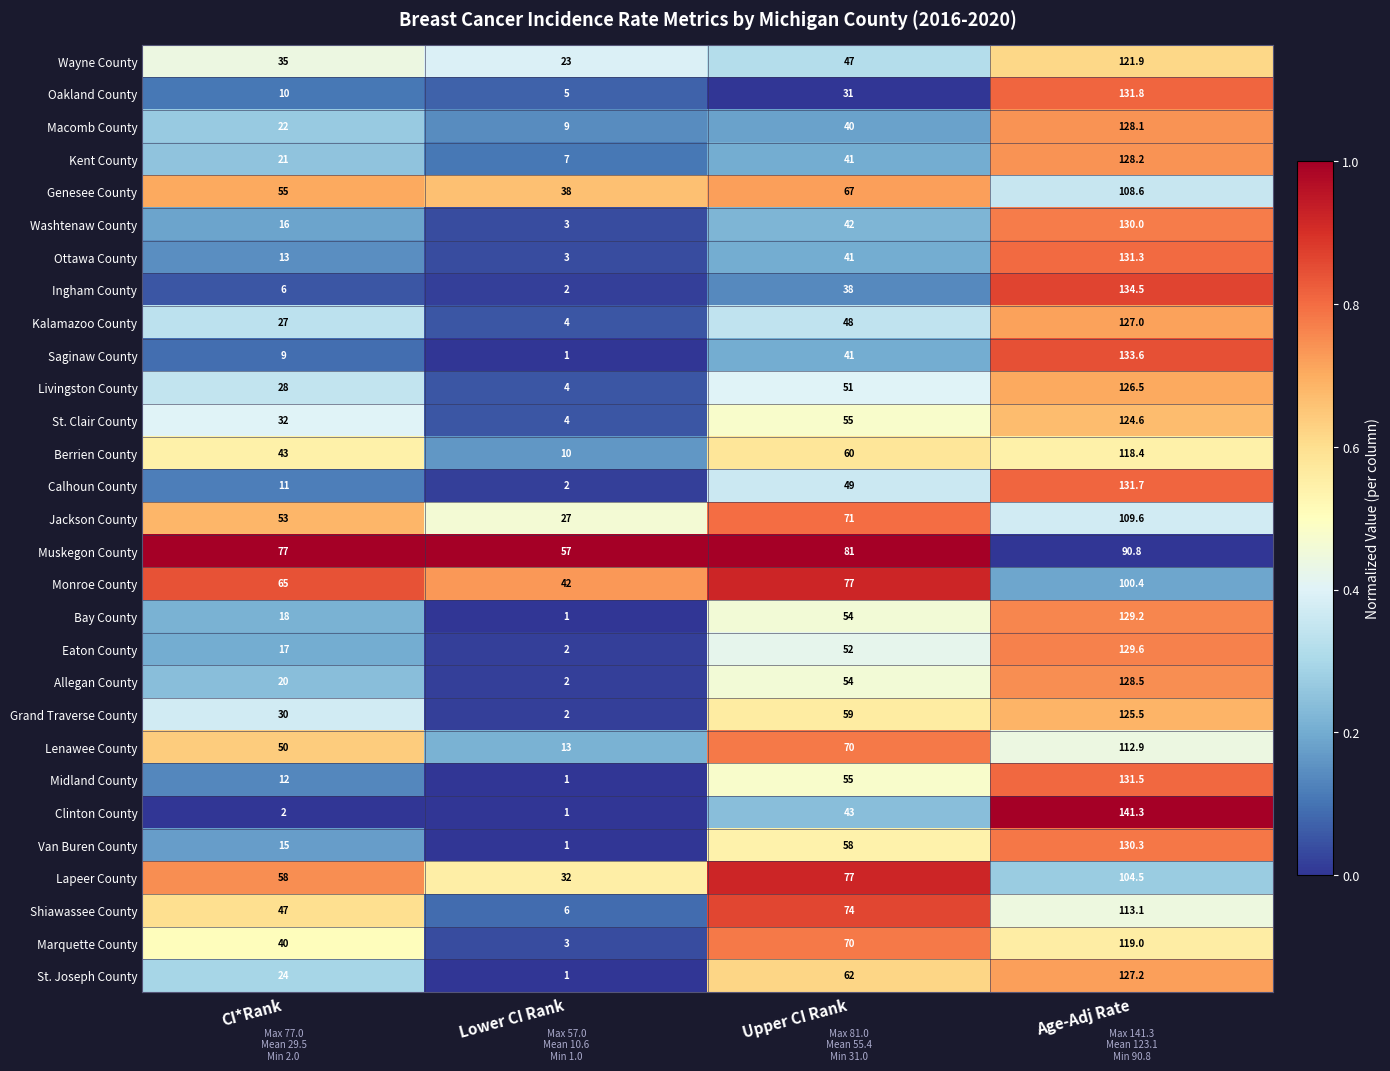

Which series has the widest spread of values?

Clinton County